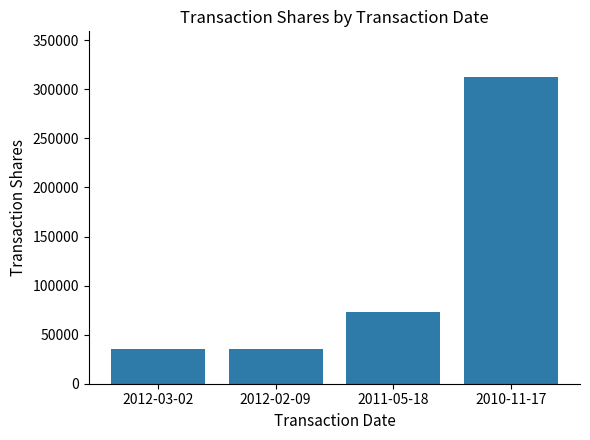

At which category does the chart reach its peak across all series?

2010-11-17